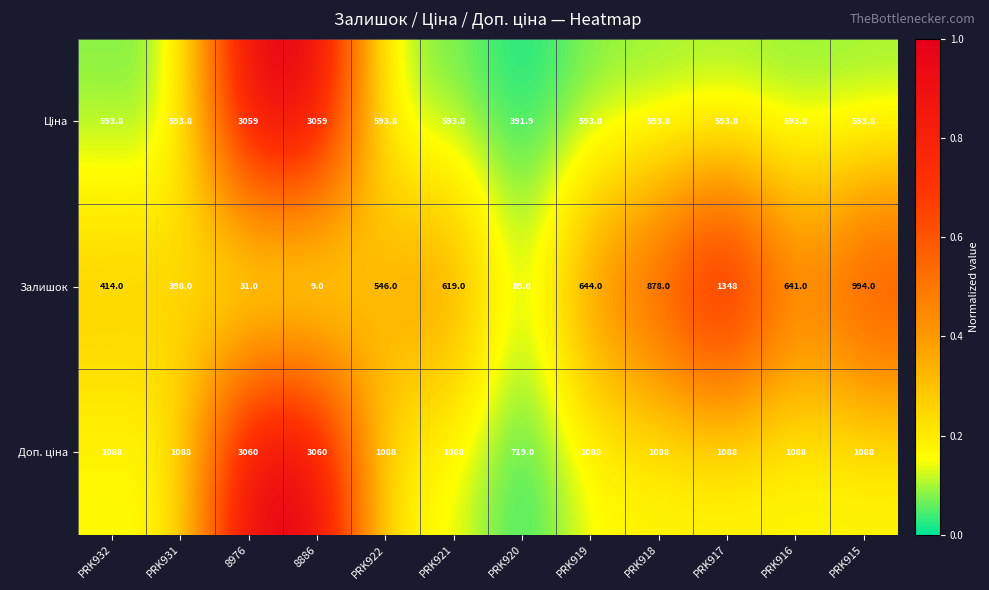

What is the sum of all Залишок values?

6611.0